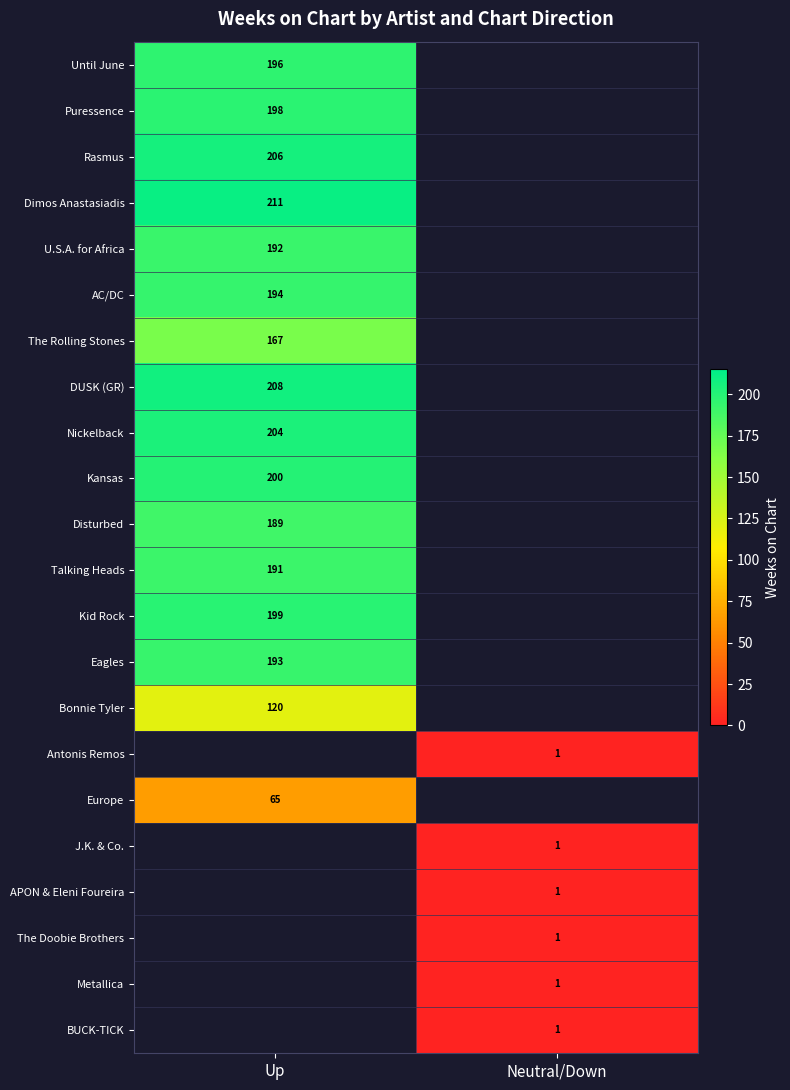

Is it true that Dimos Anastasiadis equals 211 at Up?

True